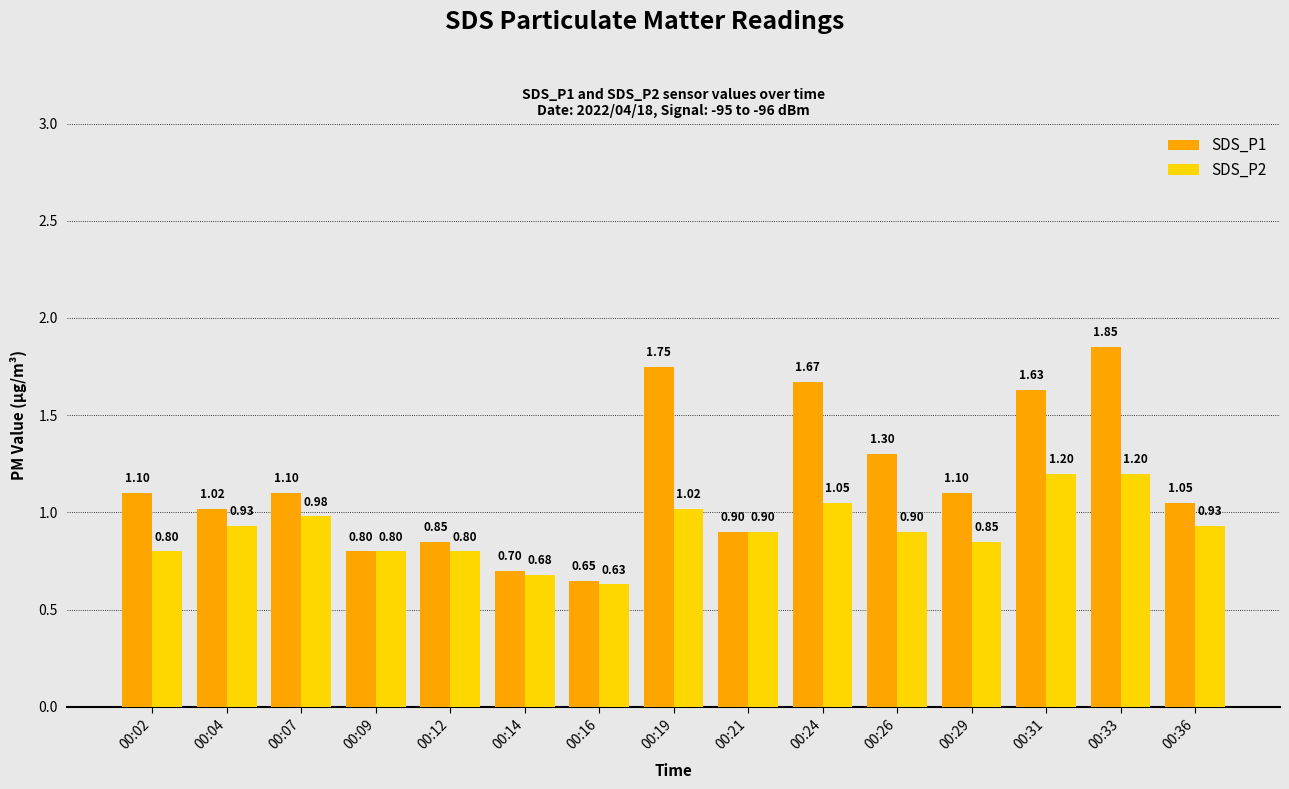

At how many categories does at least one series exceed 1?

10